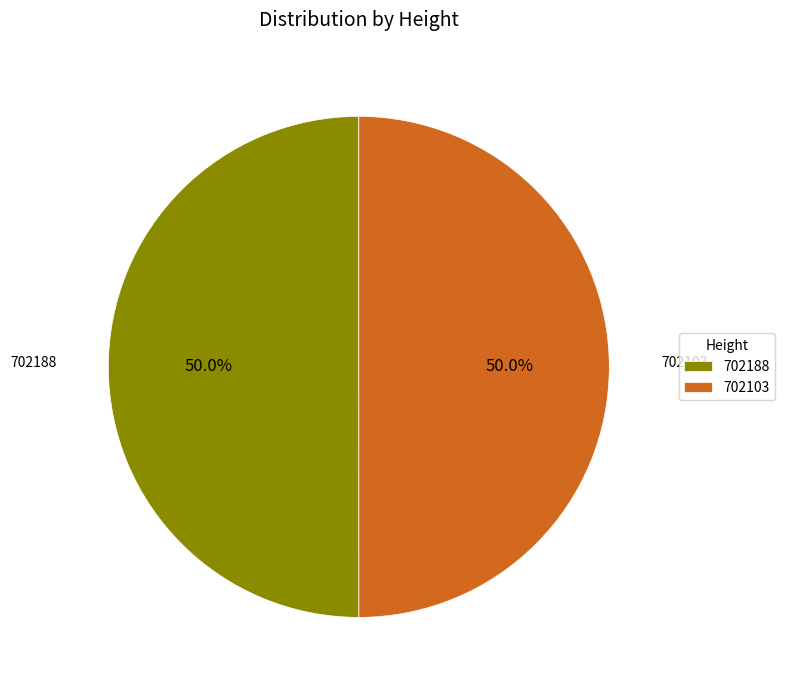

What percentage is the 702188 slice, to the nearest percent?

50%